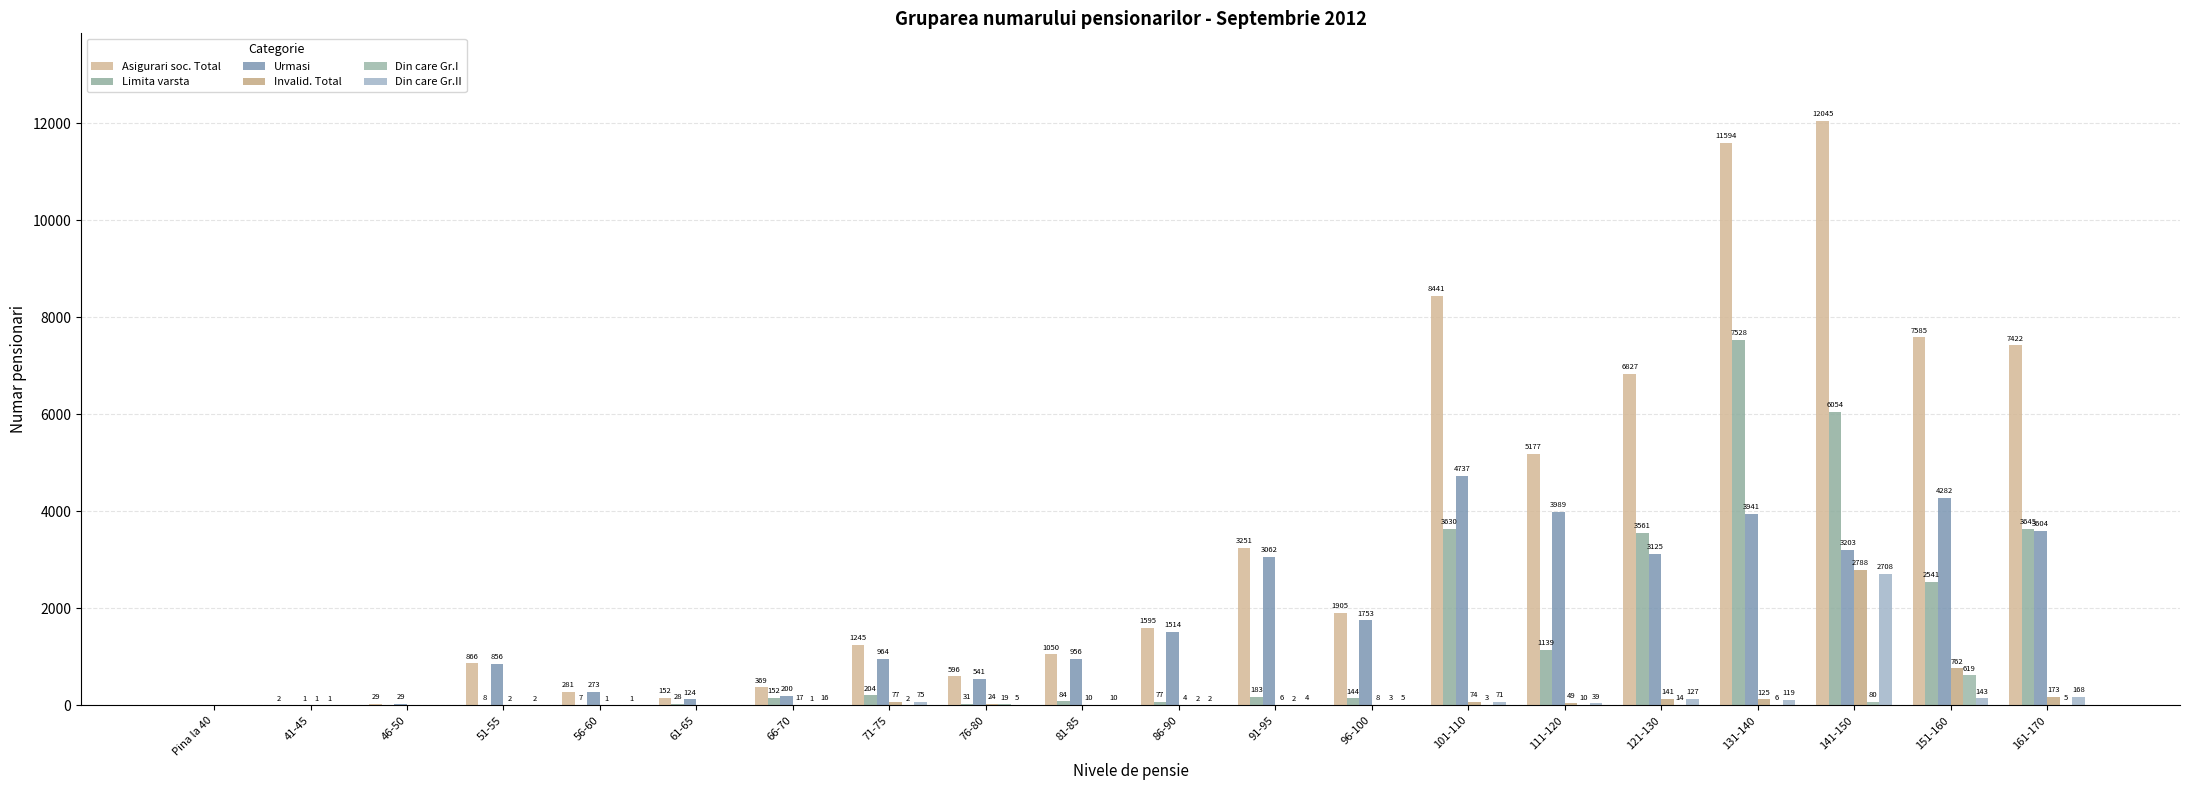

How many values in Din care Gr.I are above zero?

14